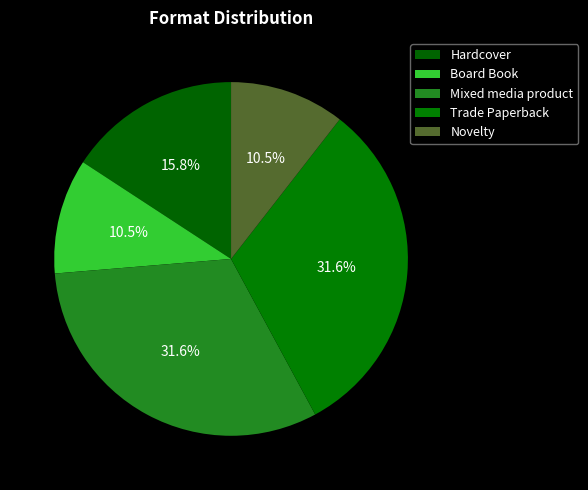

Approximately how many times larger is the value at Hardcover compared to Novelty?

1.5